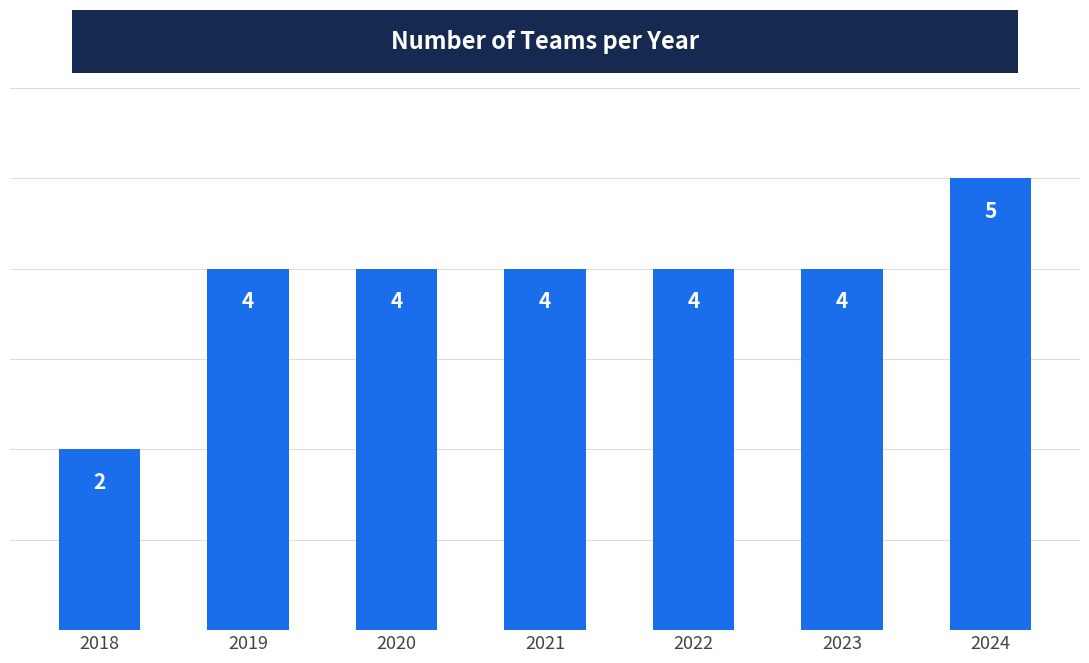

Are the bars grouped side by side (vs. stacked)?

No